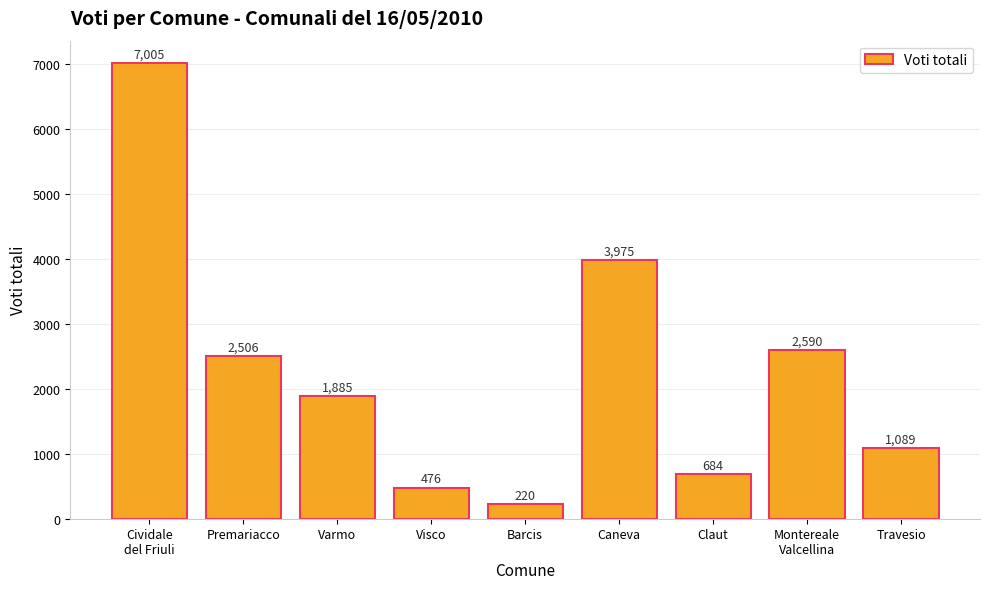

Rank the categories by value from lowest to highest.

Barcis, Visco, Claut, Travesio, Varmo, Premariacco, Montereale
Valcellina, Caneva, Cividale
del Friuli